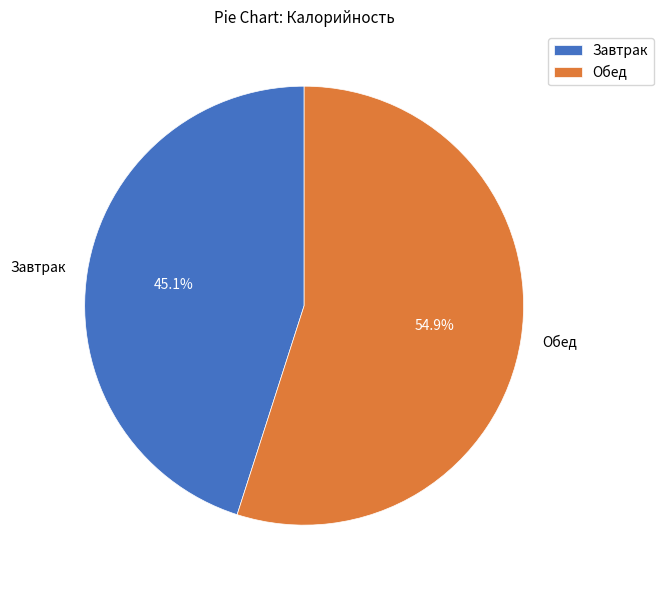

Which slice is the smallest?

Завтрак